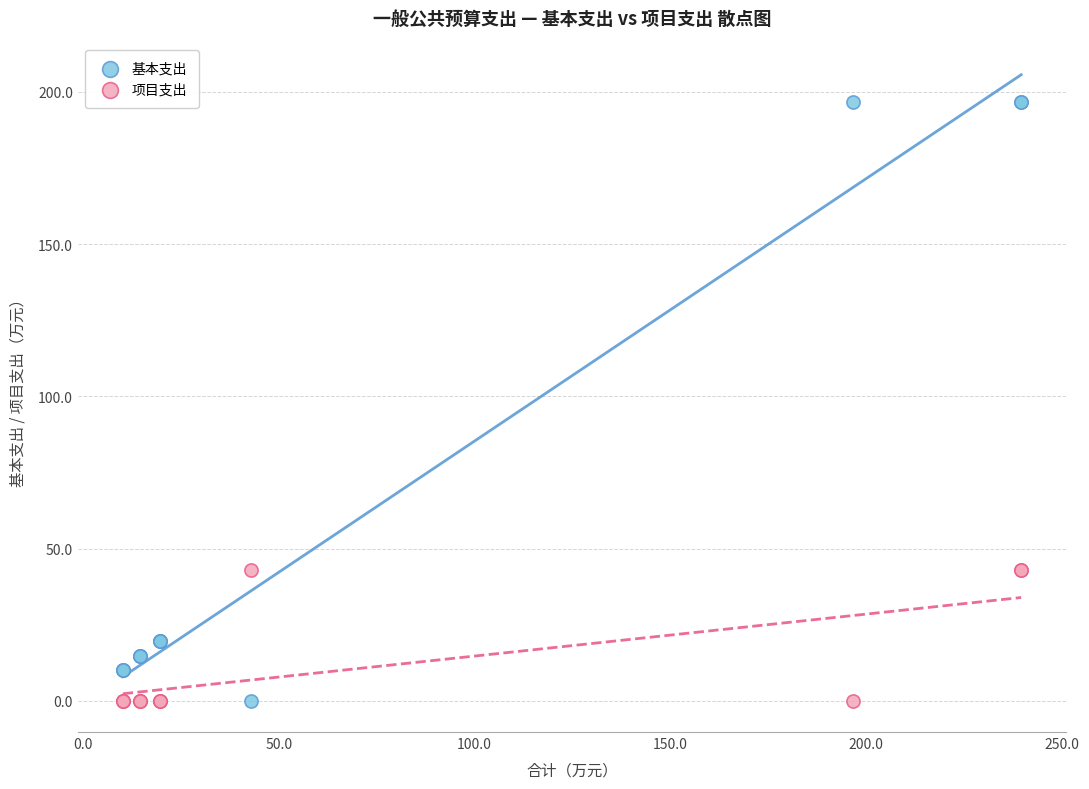

What is the X range (max minus min) for the scatter plot?

229.4